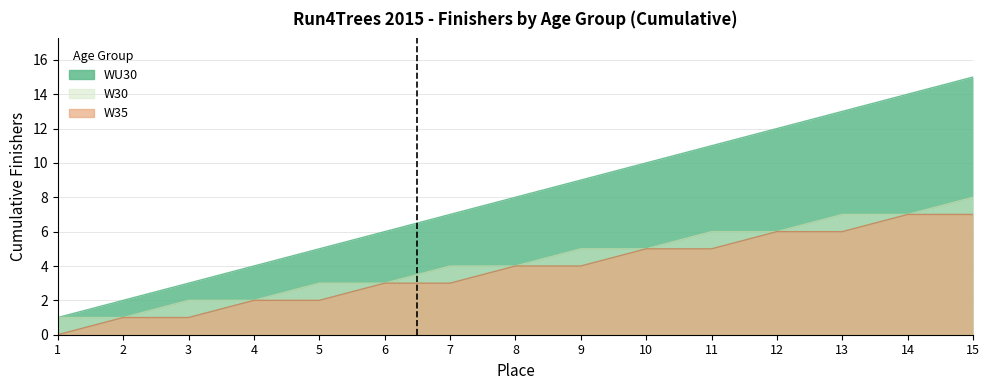

What is the value of the W30 point at the 7th from the left?

4